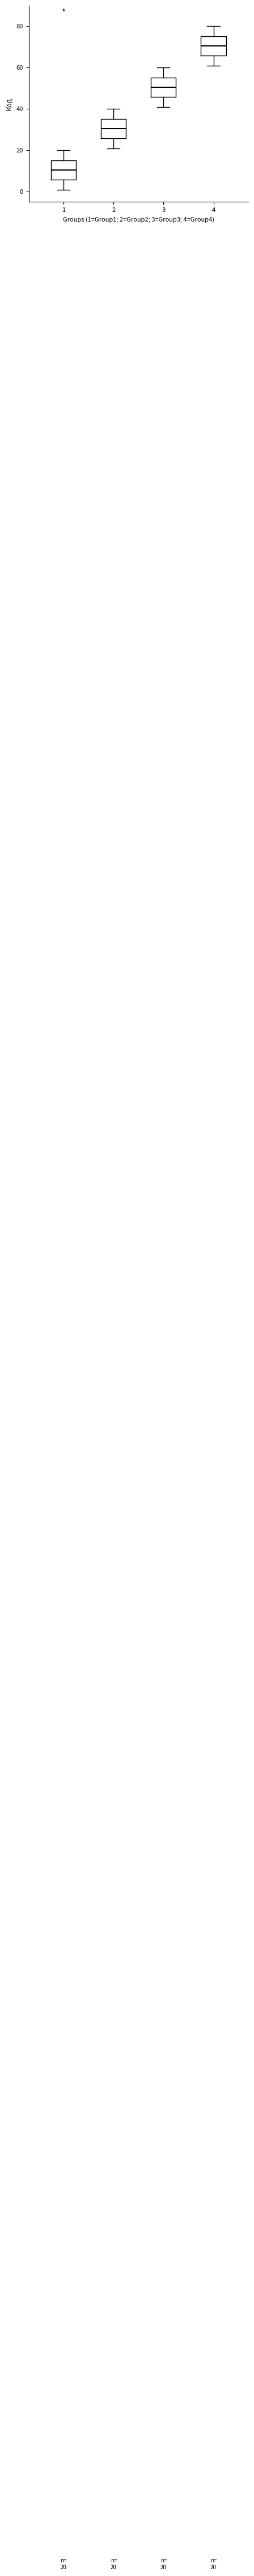

Which box has the lowest median line?

1